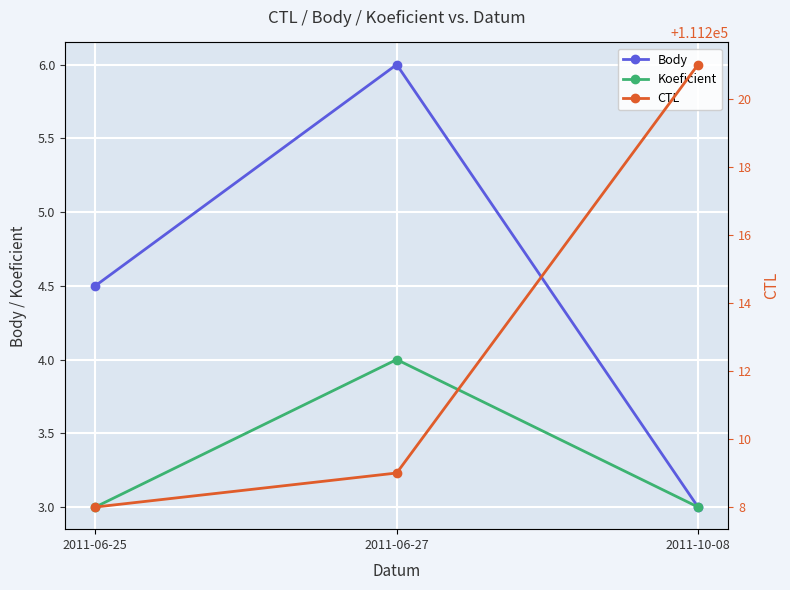

True or false: Koeficient has a value of 4.0 at 2011-06-27.

True